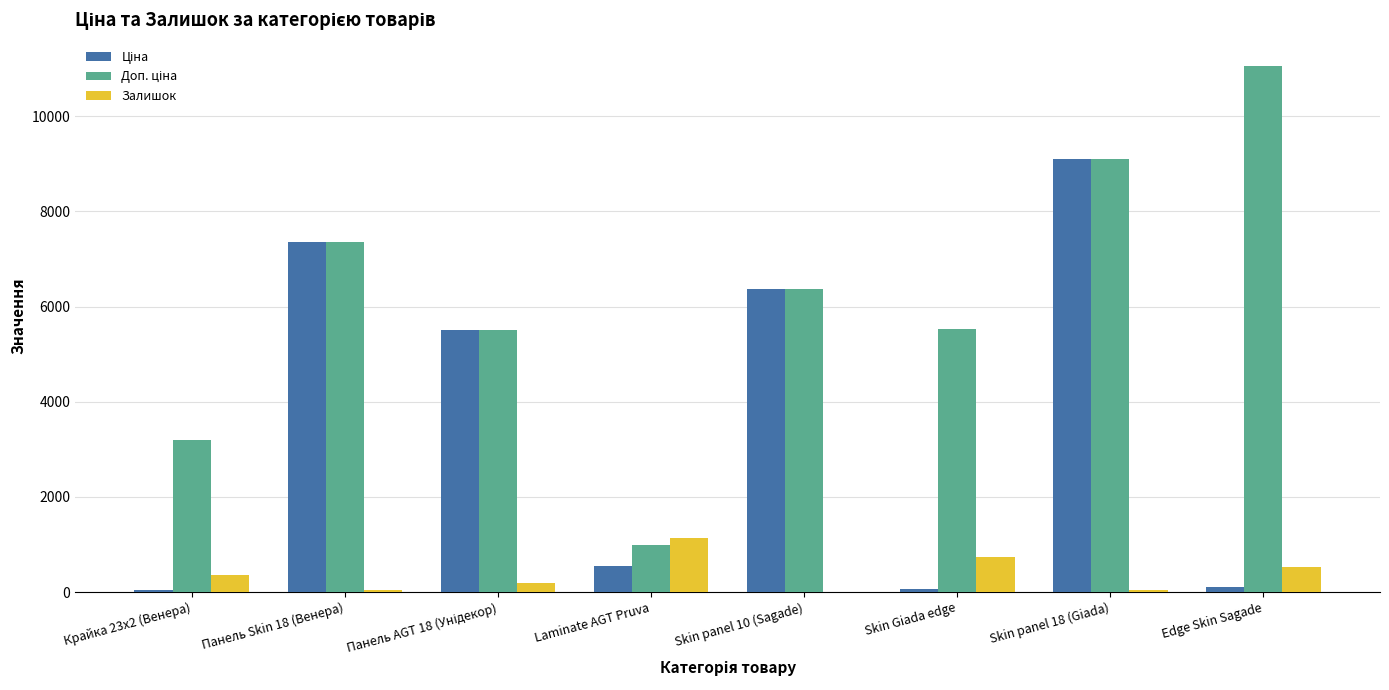

How many groups of bars are there?

8